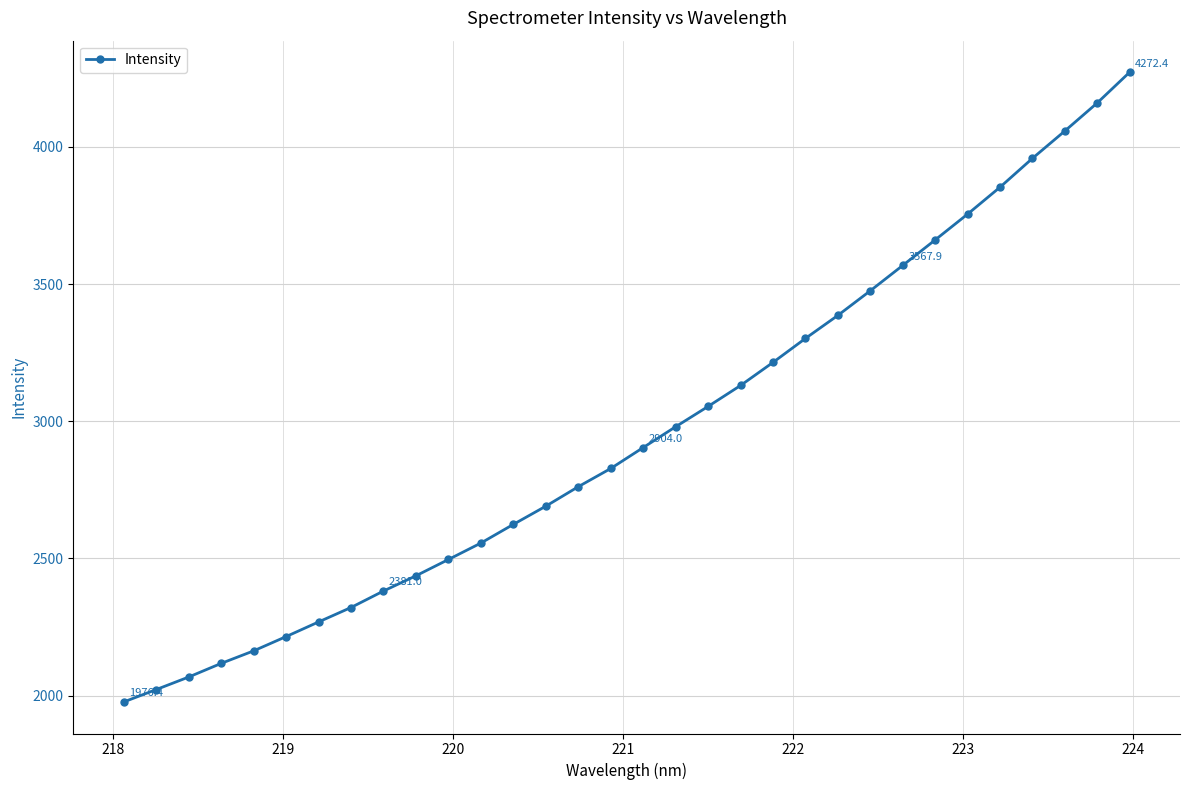

What is the value of the 14th point from the left?

2690.3